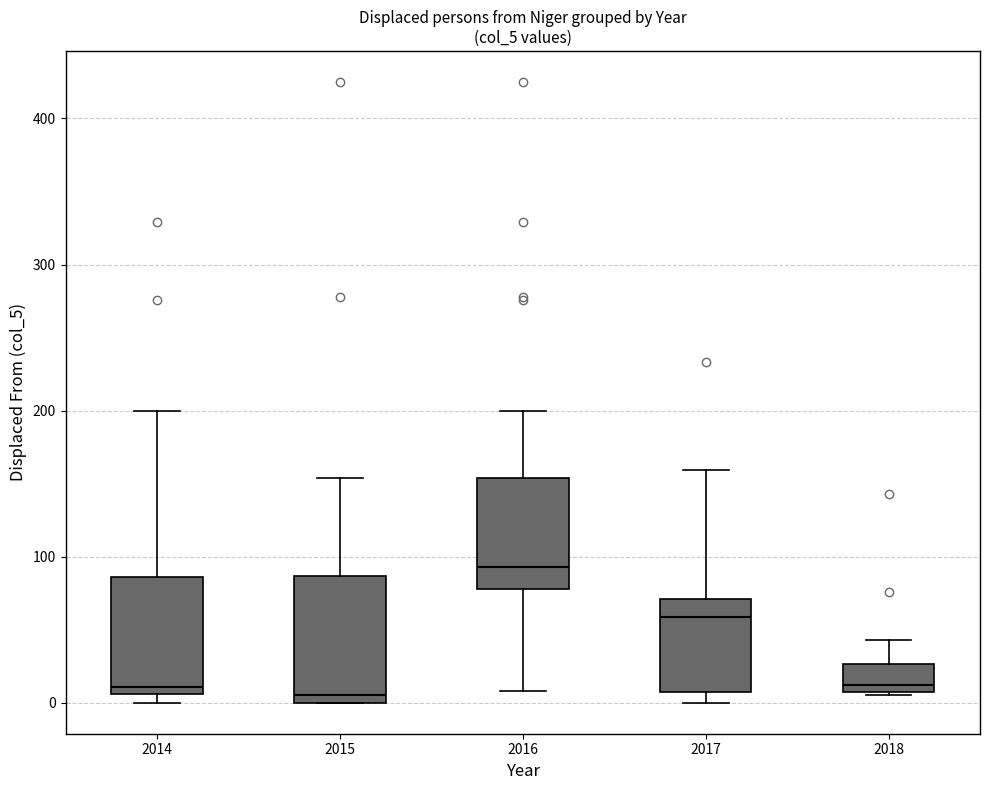

Reading left to right, read every box against the y-axis: the position of its median line, the range the box covers, and the ends of its whiskers. The values are not printed on the chart, so give them approximately, as read against the axis.

2014: median 10 (just above the box's lower edge), box 10 to 90, whiskers 0 to 200
2015: median 10, box 0 to 90, whiskers 0 to 150
2016: median 90, box 80 to 150, whiskers 10 to 200
2017: median 60, box 10 to 70, whiskers 0 to 160
2018: median 10 (just above the box's lower edge), box 10 to 30, whiskers 10 to 40